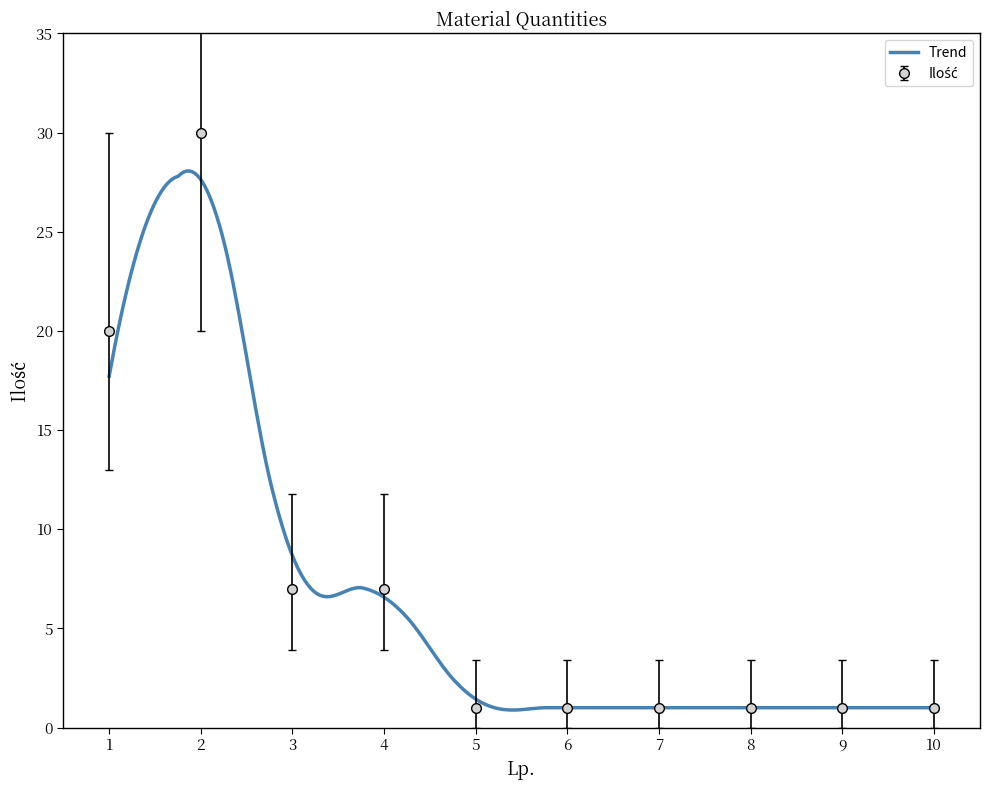

True or false: the data shows 1 at 9.

False